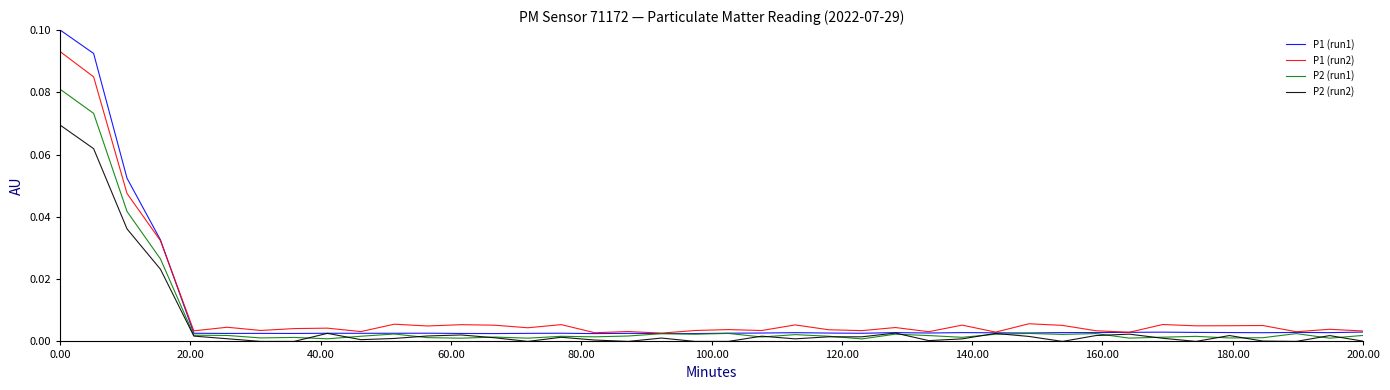

Rank the series by their maximum value, from lowest to highest.

P2 (run2), P2 (run1), P1 (run2), P1 (run1)